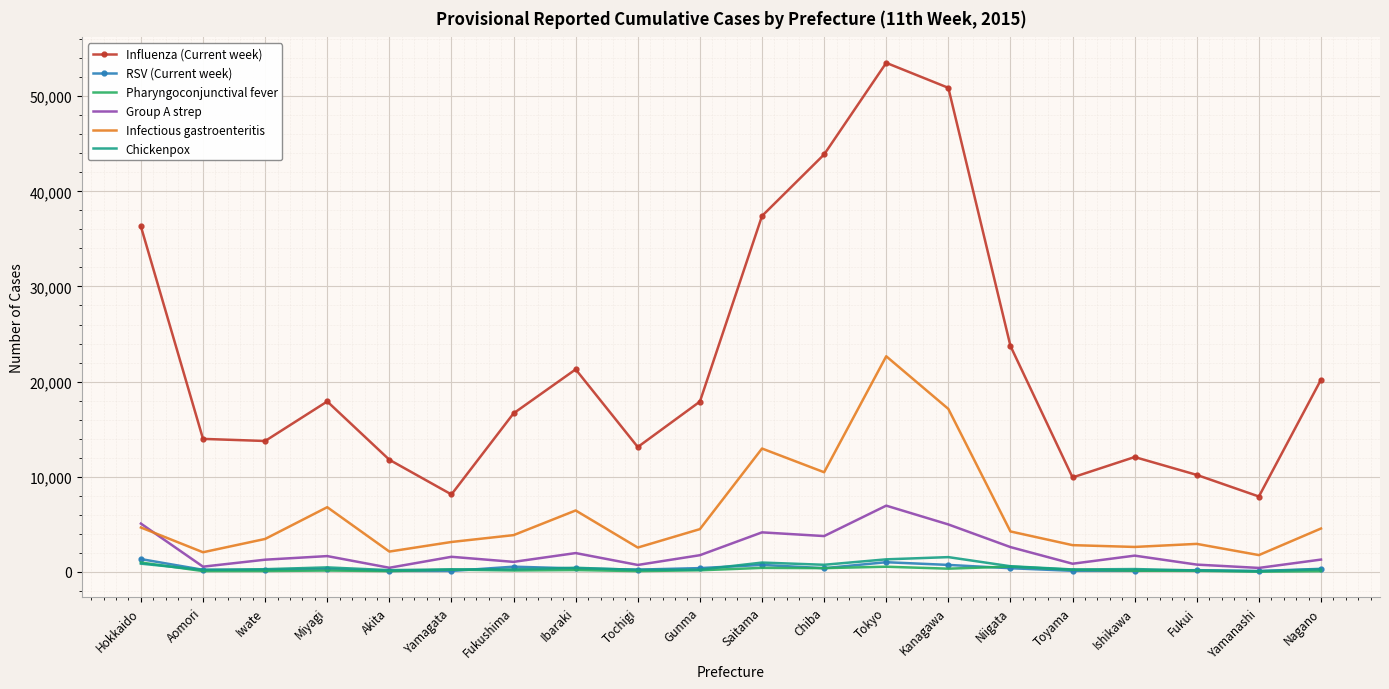

Which series has the largest range (max minus min)?

Influenza (Current week)